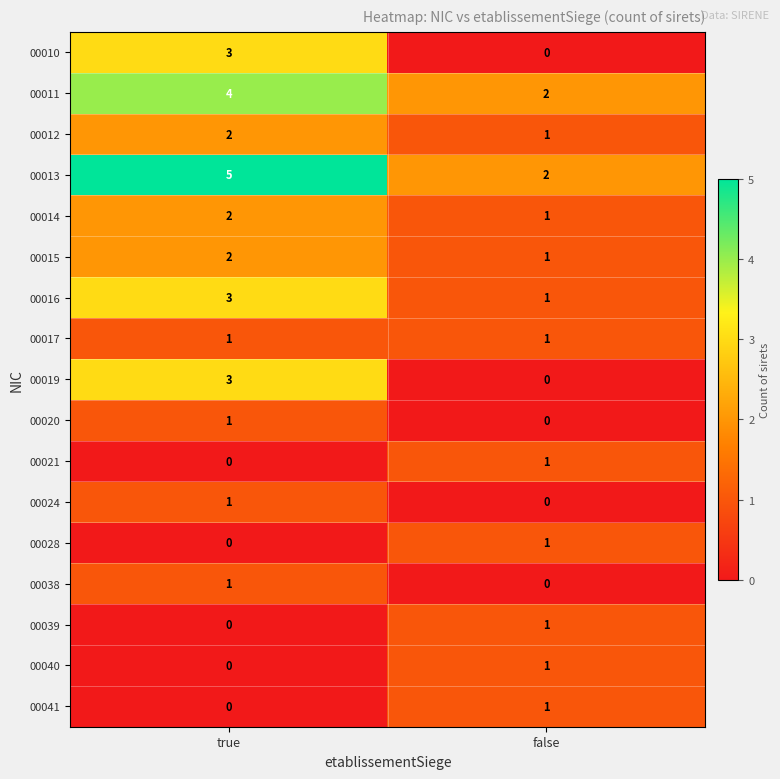

Where is 00041 nearest to the value 0?

true